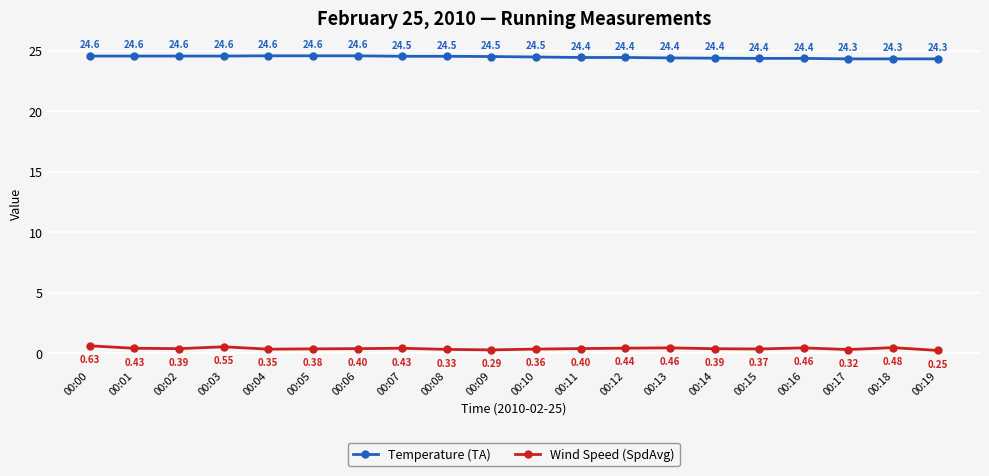

Which series has the largest total across all categories?

Temperature (TA)